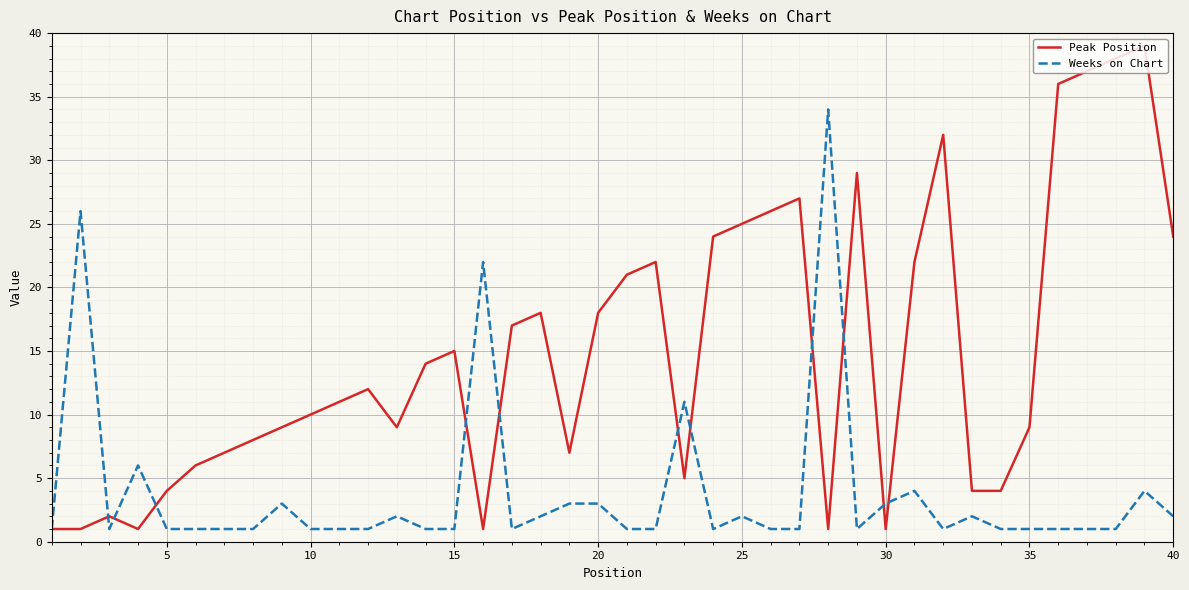

What is the maximum value shown in the chart?

39